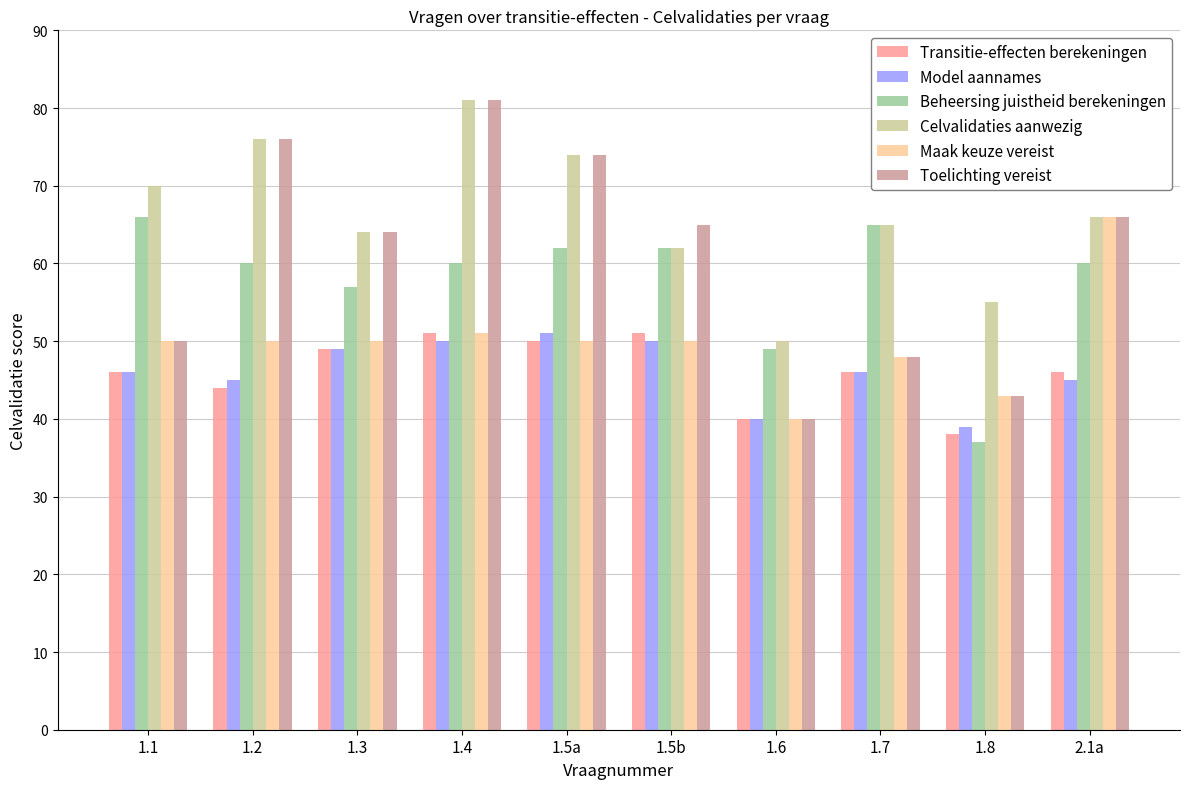

Which series has the largest total across all categories?

Celvalidaties aanwezig